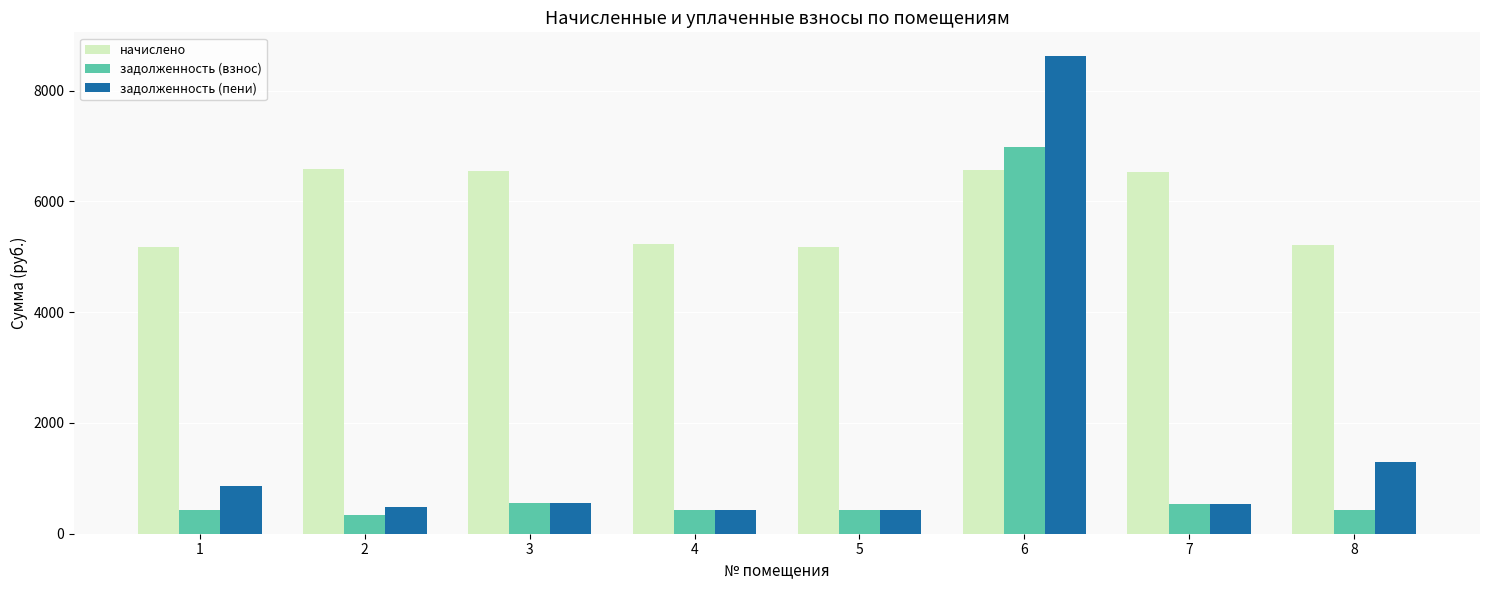

What is the total value across all series at 3?

7639.5